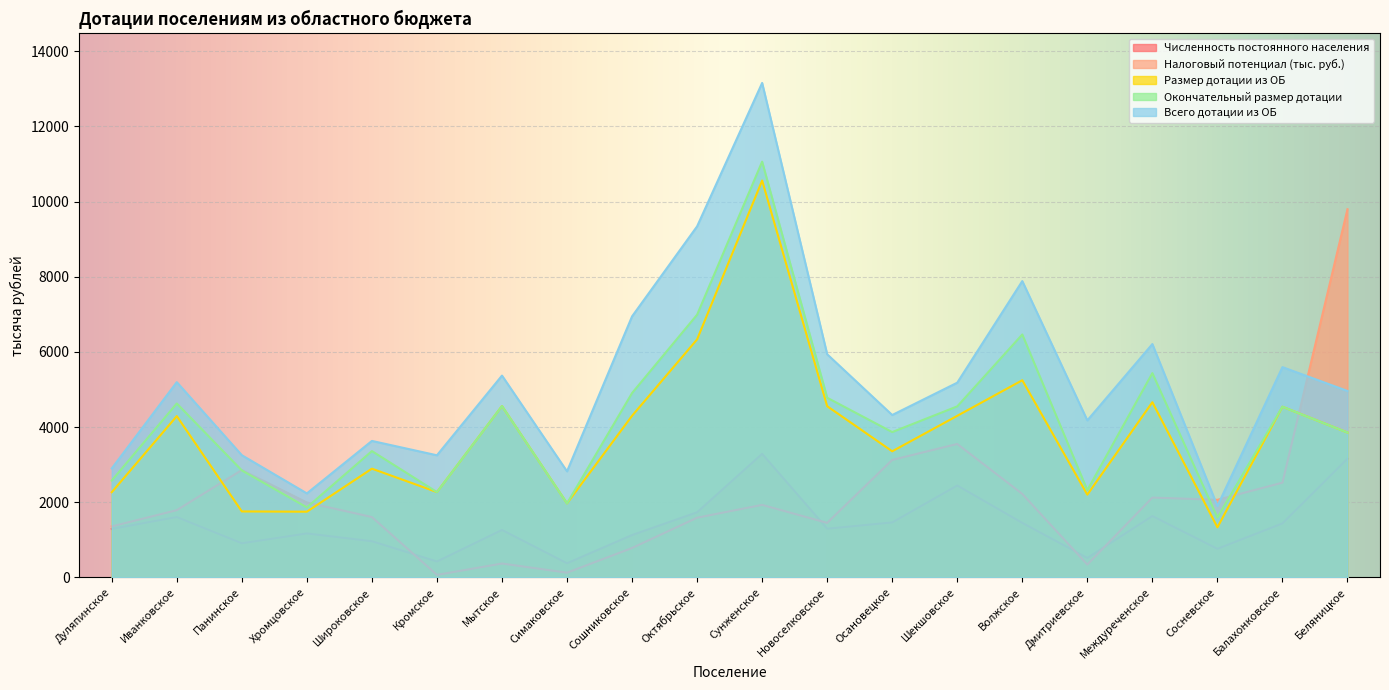

What is the label of the 20th point from the right?

Дуляпинское